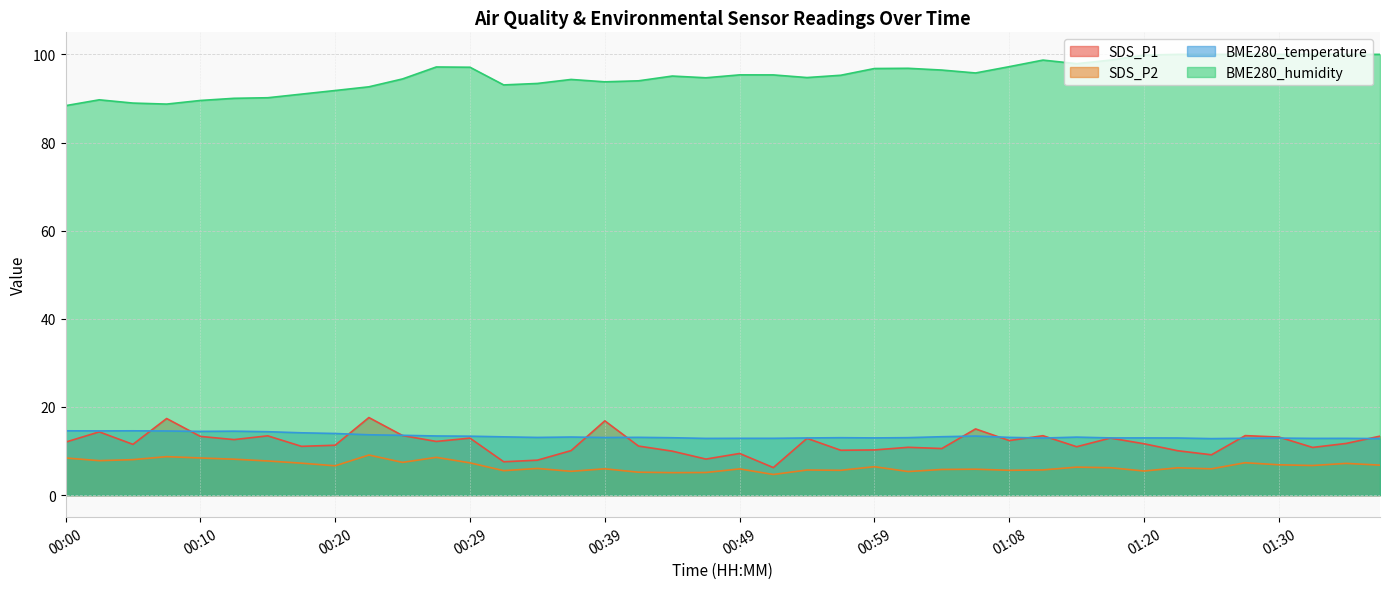

List the series in order of their peak value, lowest first.

SDS_P2, BME280_temperature, SDS_P1, BME280_humidity